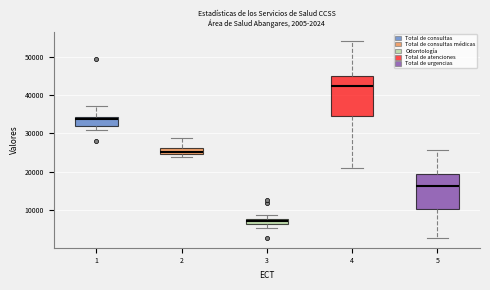

Which box's median line is the highest?

4